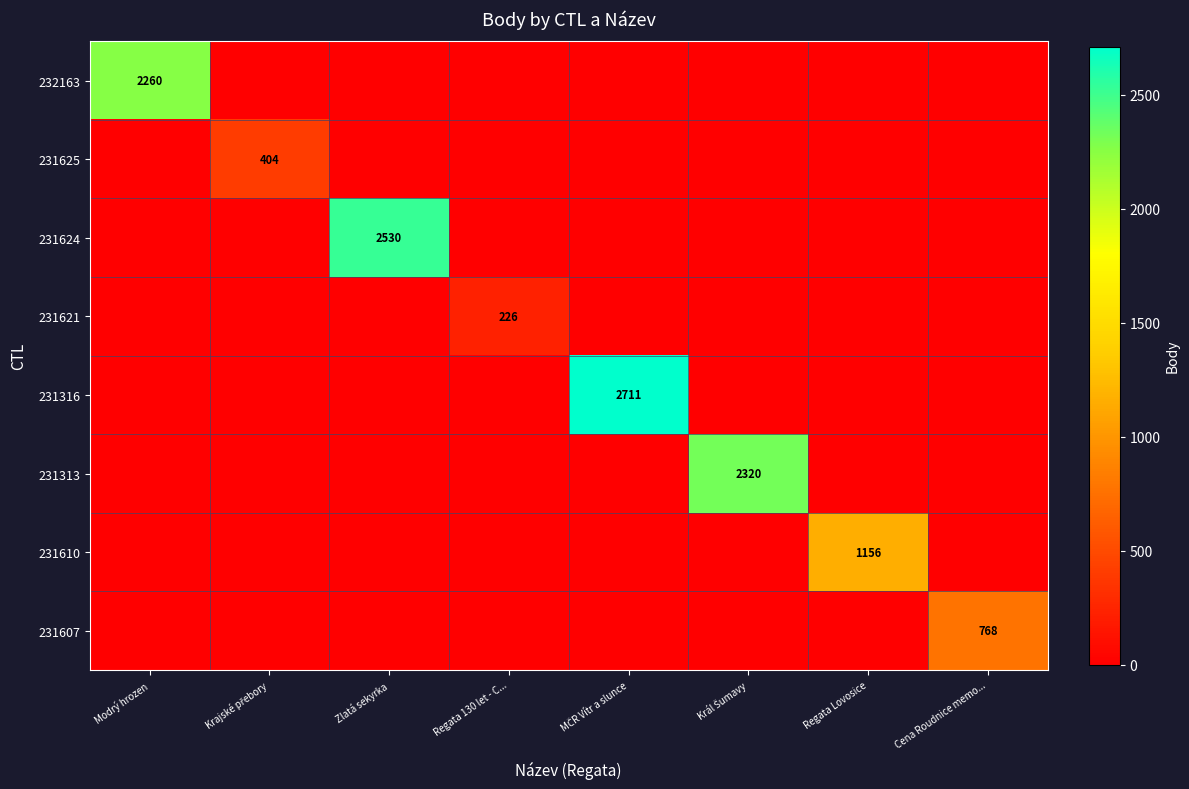

True or false: 231610 has a value of 1156 at Regata Lovosice.

True